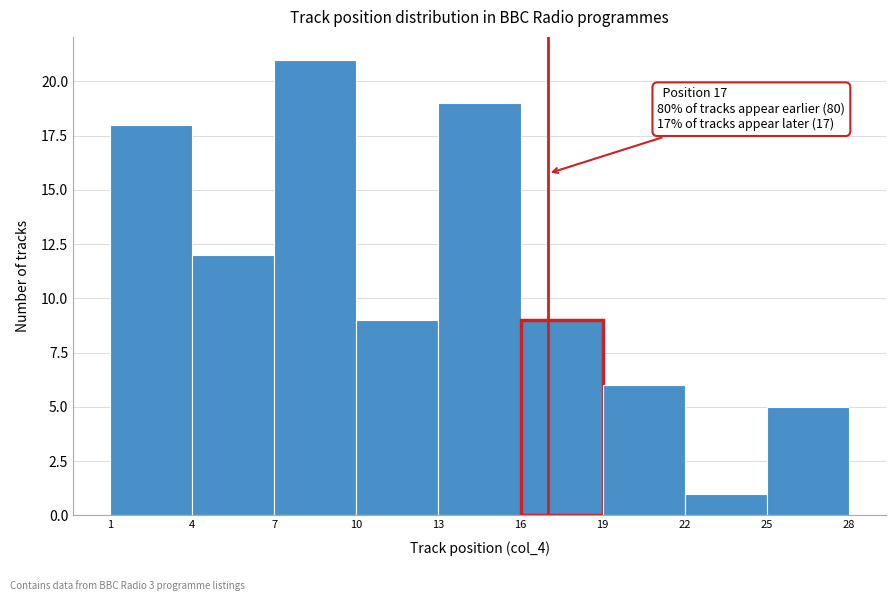

Which range on the x-axis has the tallest bar?

7 to 10